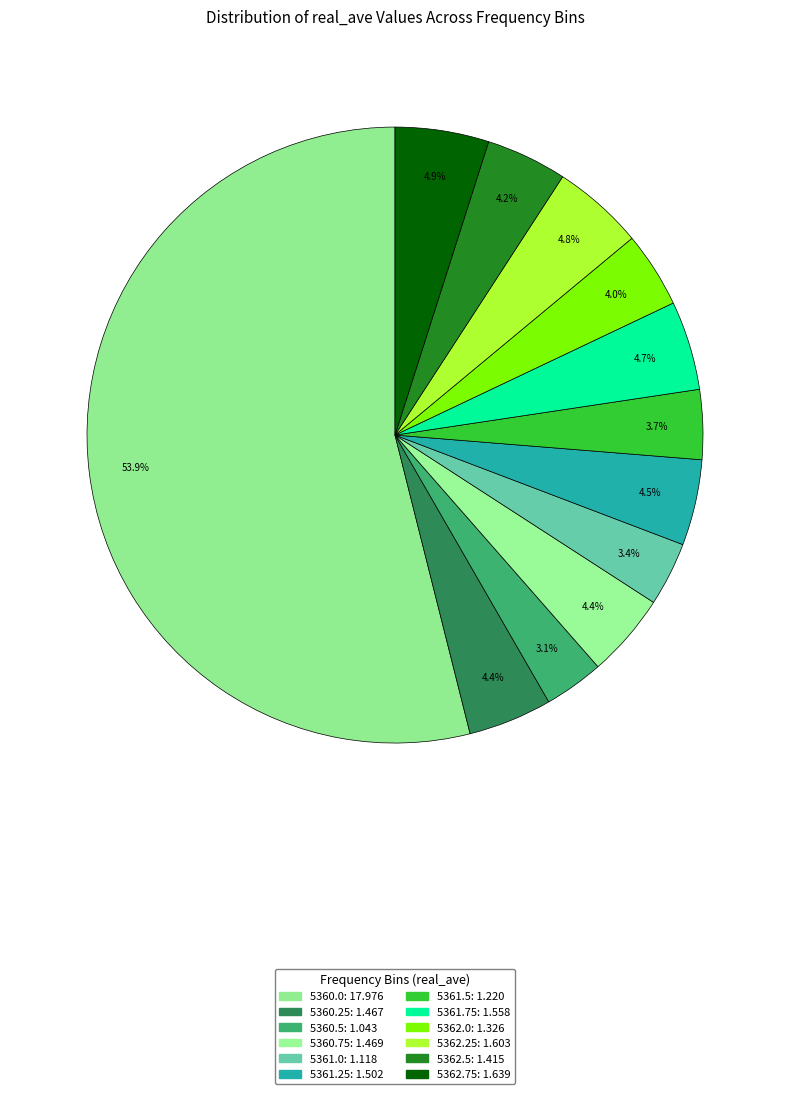

To the nearest percent, what is the difference between the 5360.0 and 5361.5 slice percentages?

50%